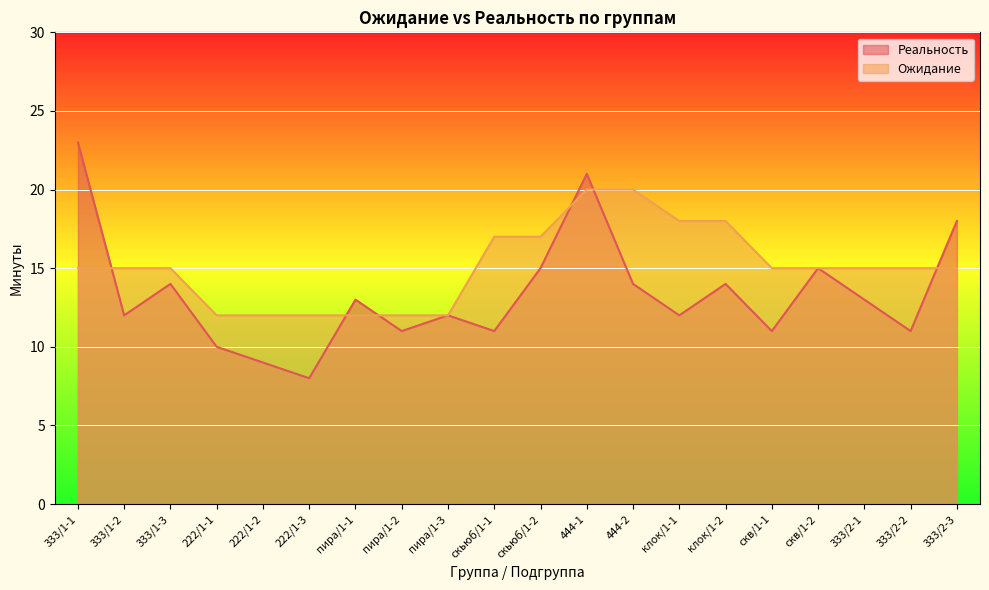

Between скьюб/1-1 and скв/1-1, which series saw the biggest shift?

Ожидание